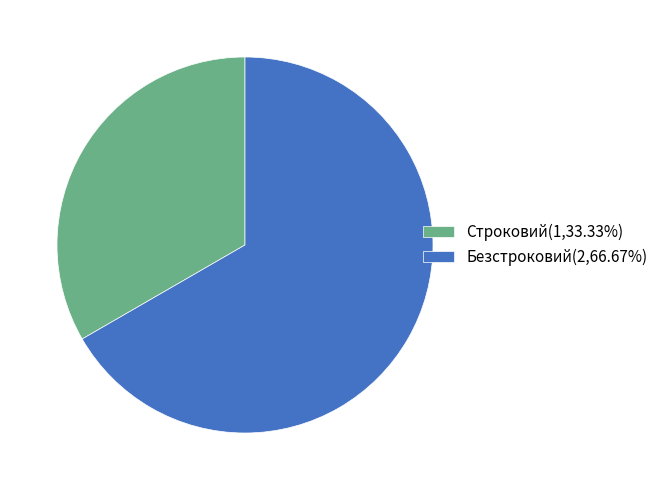

Does Безстроковий(2,66.67%) account for over 50% of the chart?

Yes